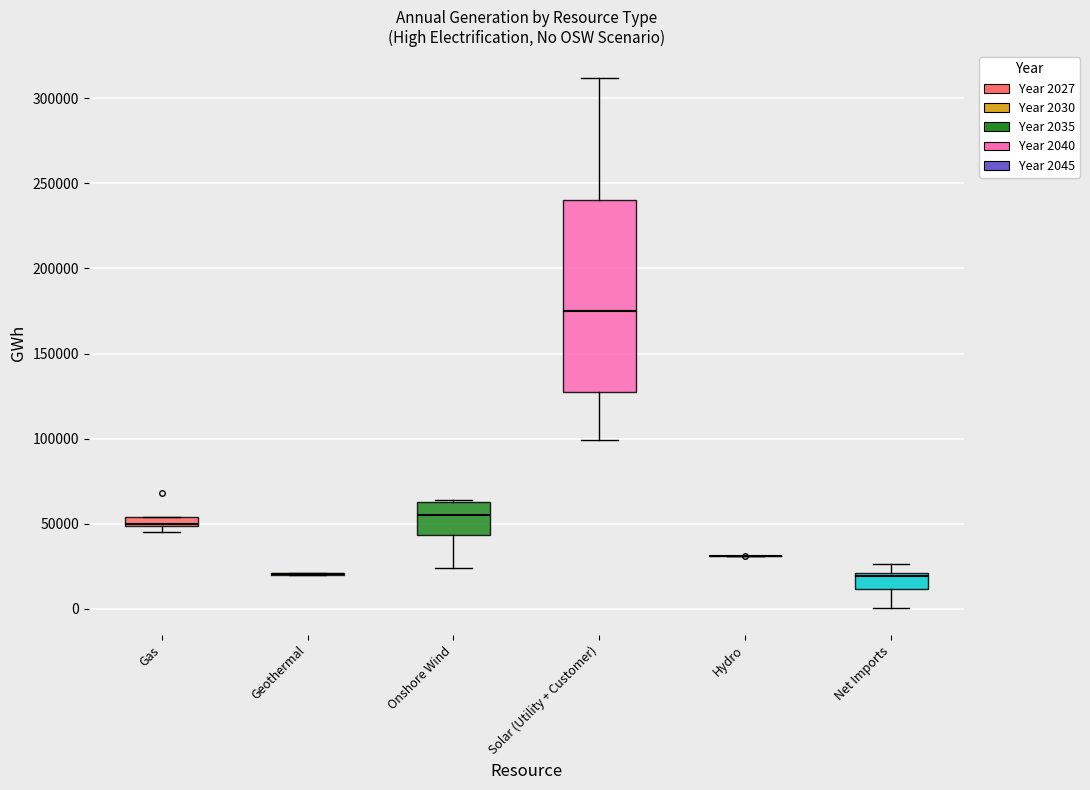

Where is the upper edge of the box for Net Imports on the y-axis? The values are not printed on the chart, so give them approximately, as read against the axis.

20000